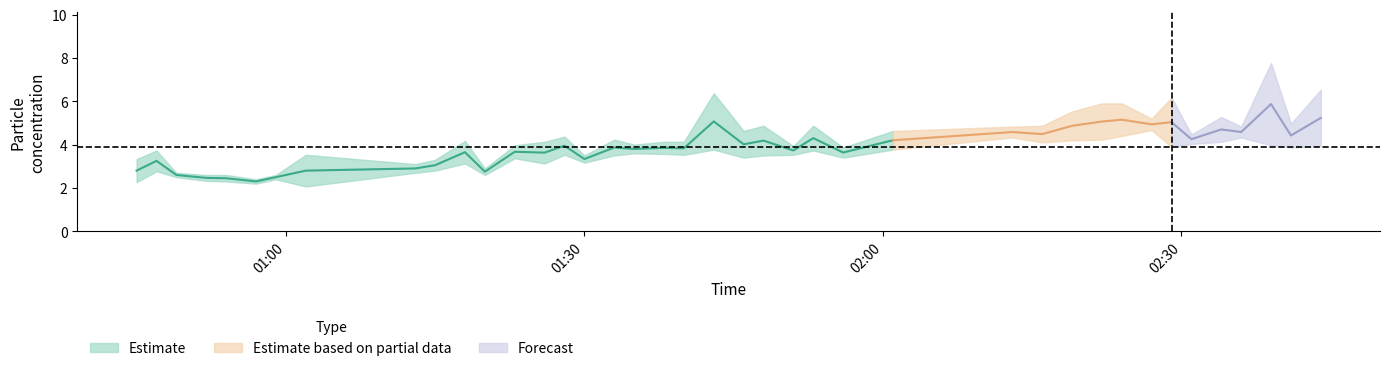

Reading left to right, extract all data points from this chart.

SDS_P1: 3.3	3.7	2.7	2.6	2.6	2.4	2.6	3.5	3.1	3.3	4.2	2.9	4.0	4.1	4.4	3.5	4.2	4.0	4.1	4.1	6.4	4.6	4.9	3.9	4.9	3.9	4.6	4.8	4.9	5.5	5.9	5.9	5.2	6.2	4.5	5.3	4.8	7.8	5.0	6.5
SDS_P2: 2.3	2.8	2.5	2.3	2.3	2.2	2.4	2.1	2.7	2.8	3.1	2.6	3.4	3.1	3.5	3.2	3.5	3.6	3.6	3.5	3.8	3.4	3.5	3.5	3.7	3.4	3.8	4.3	4.1	4.2	4.2	4.4	4.7	3.9	4.0	4.1	4.3	4.0	3.9	3.9